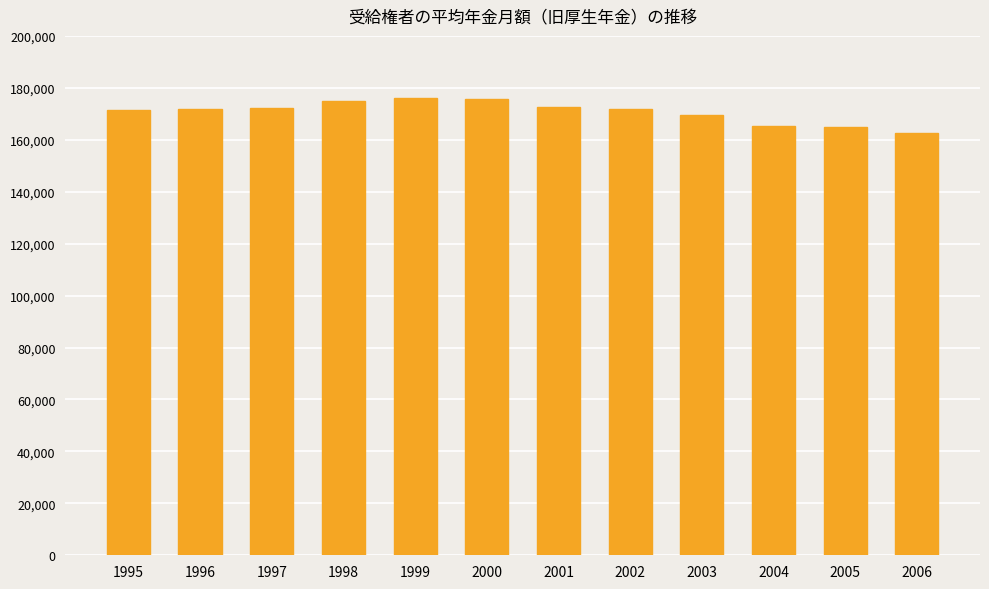

What is the smallest value displayed?

162772